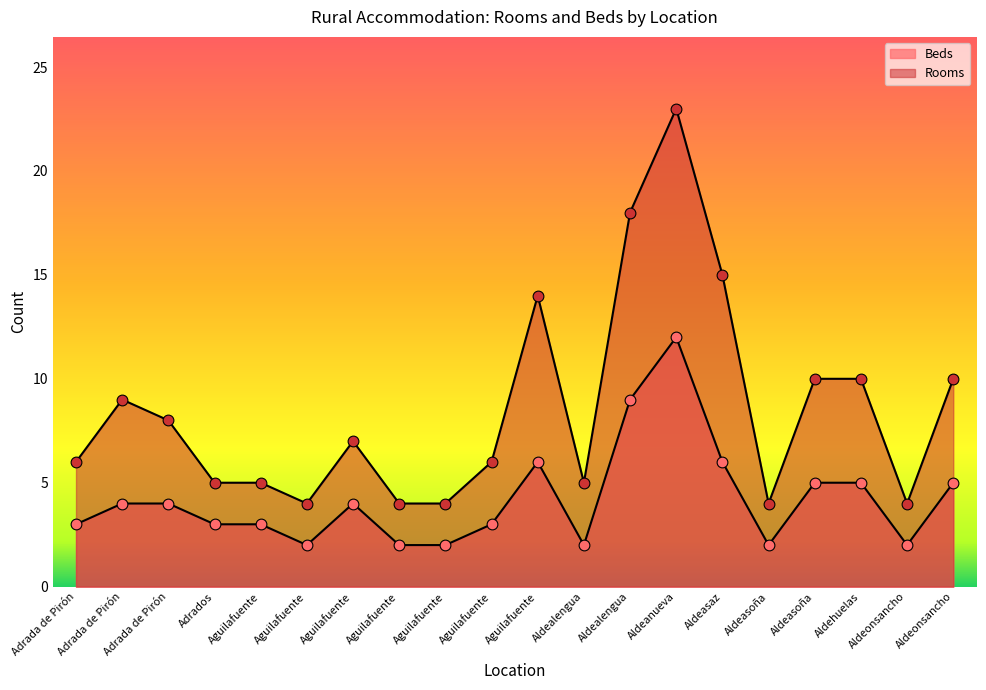

What is the total value across all series at Adrados?

8